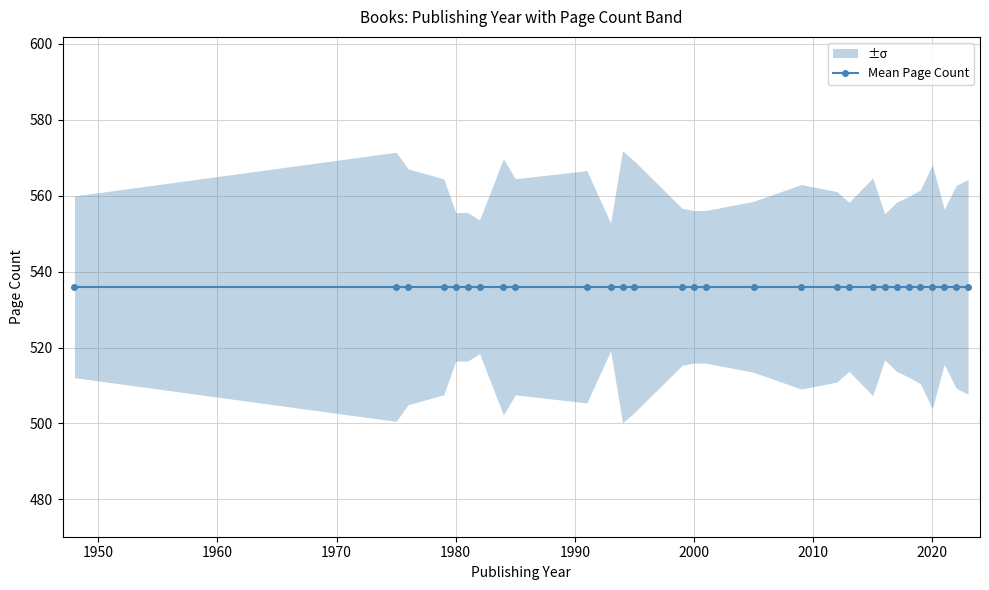

The value of pageCount at 1982 is 536. True or false?

True